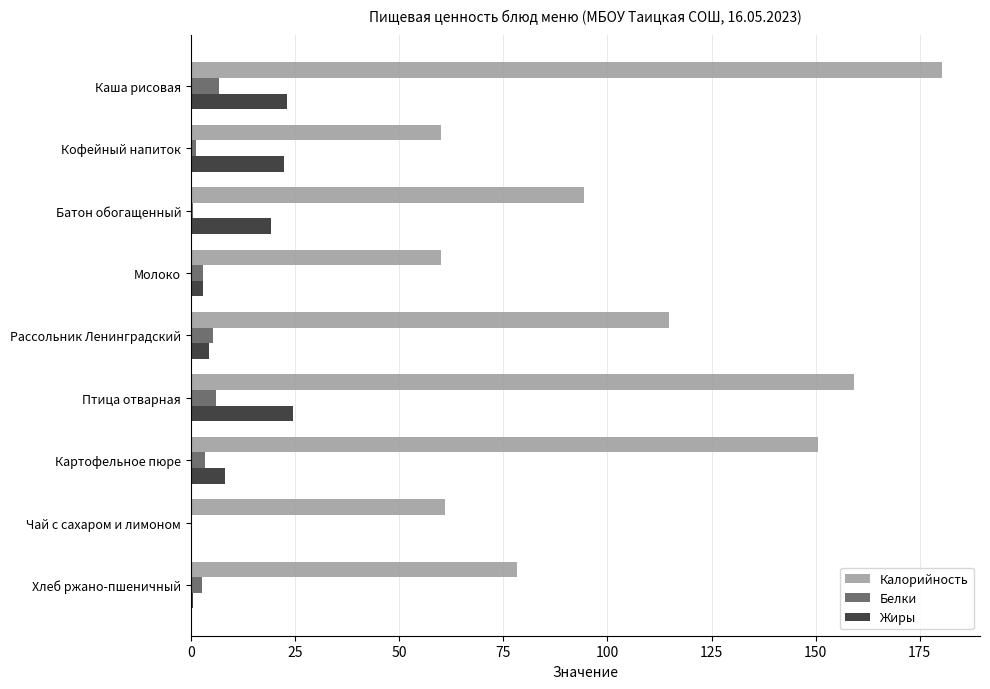

What is the sum of all Белки values?

29.0